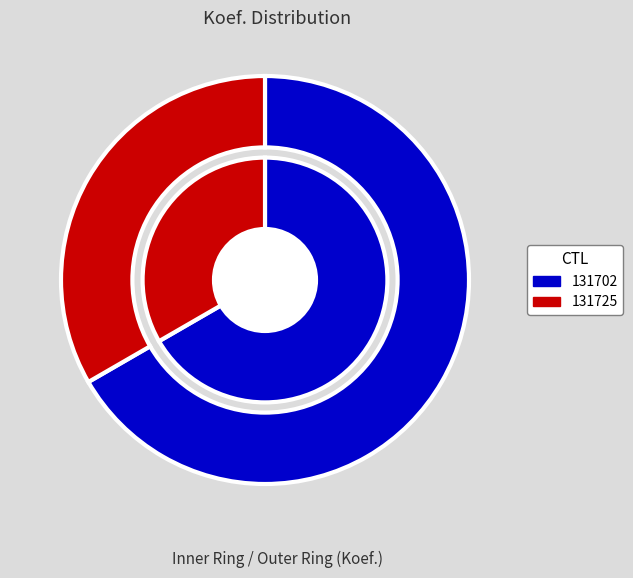

Between 131702 and 131725, which is larger?

131702